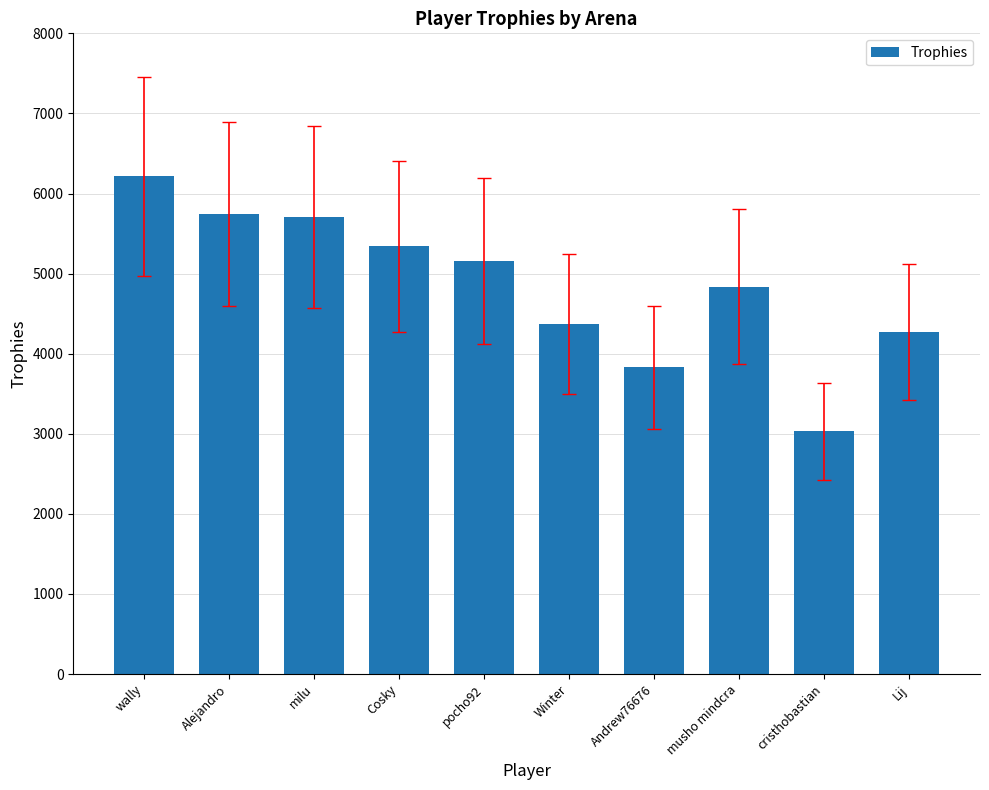

The value at wally is 6214. True or false?

True